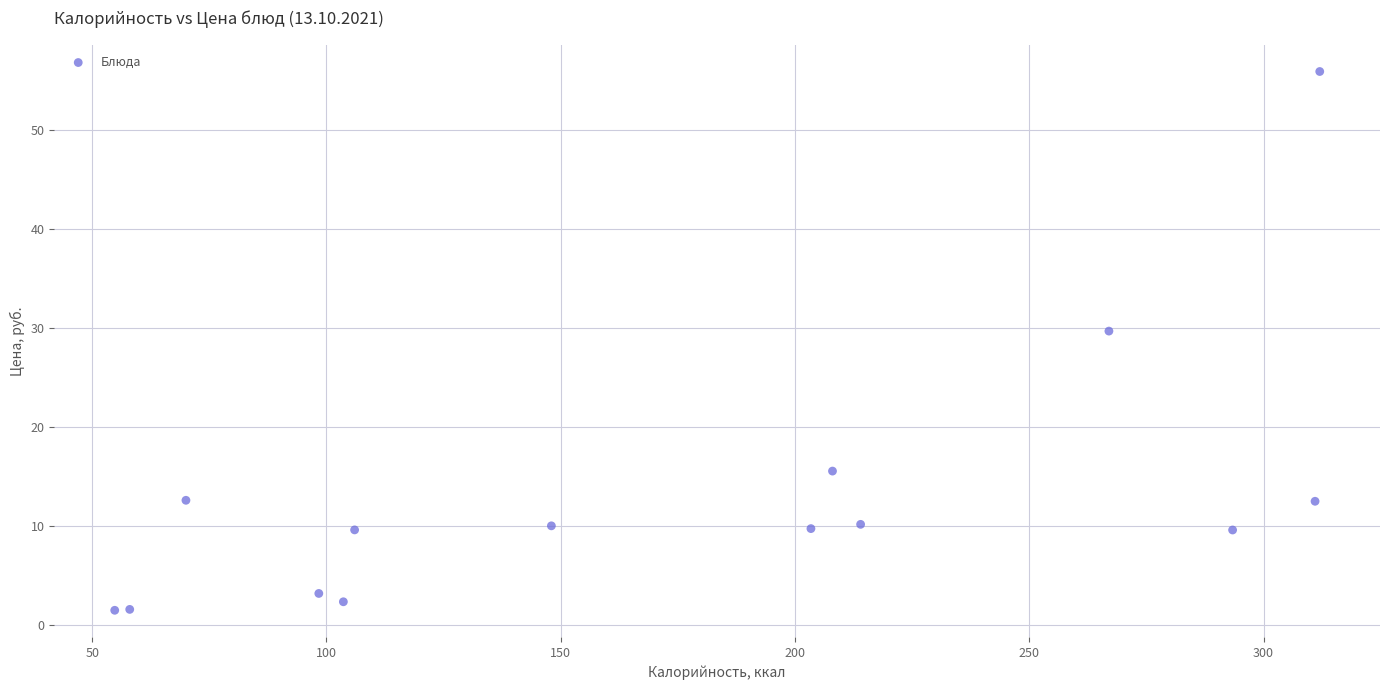

What is the range of Y values (max minus min)?

54.4